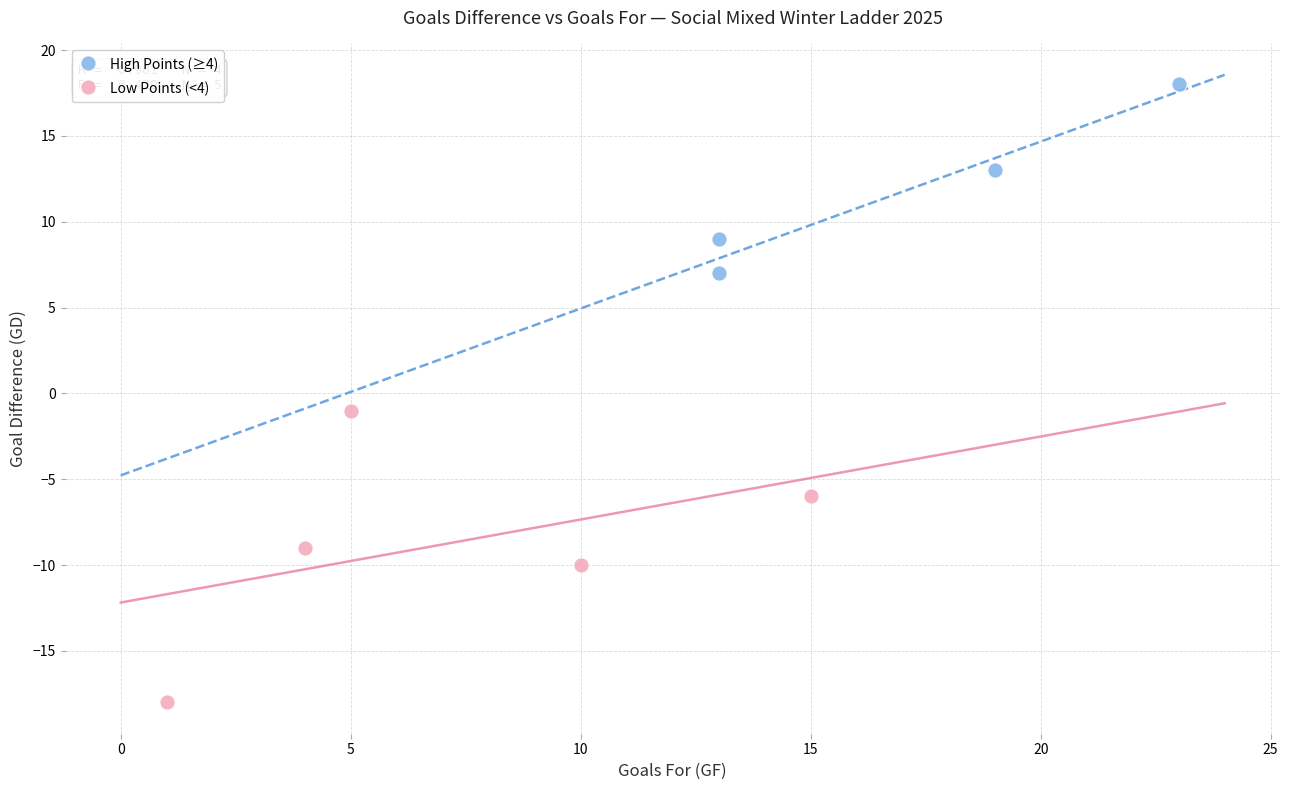

Which series reaches the minimum Y coordinate?

Low Points (<4)